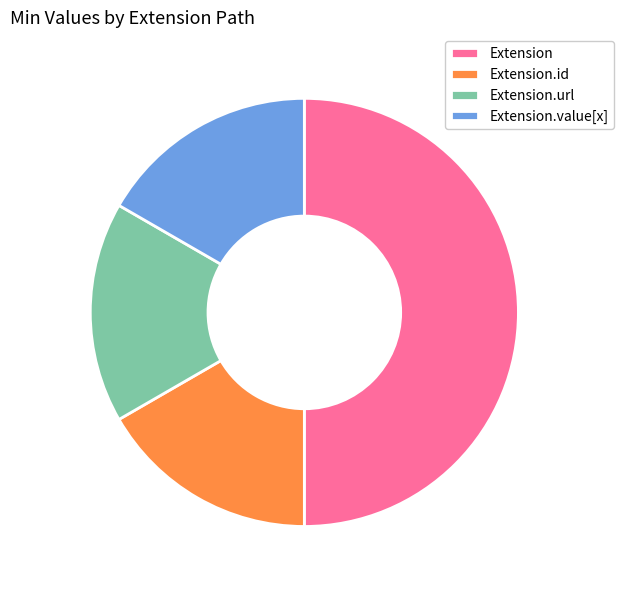

Does Extension.id account for over 50% of the chart?

No